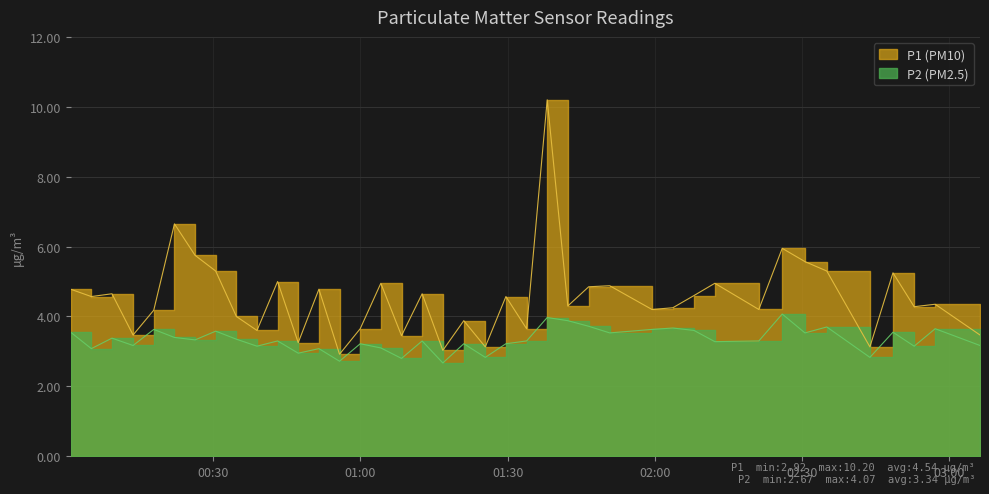

What is the value of the P1 point at the 14th from the left?

2.9